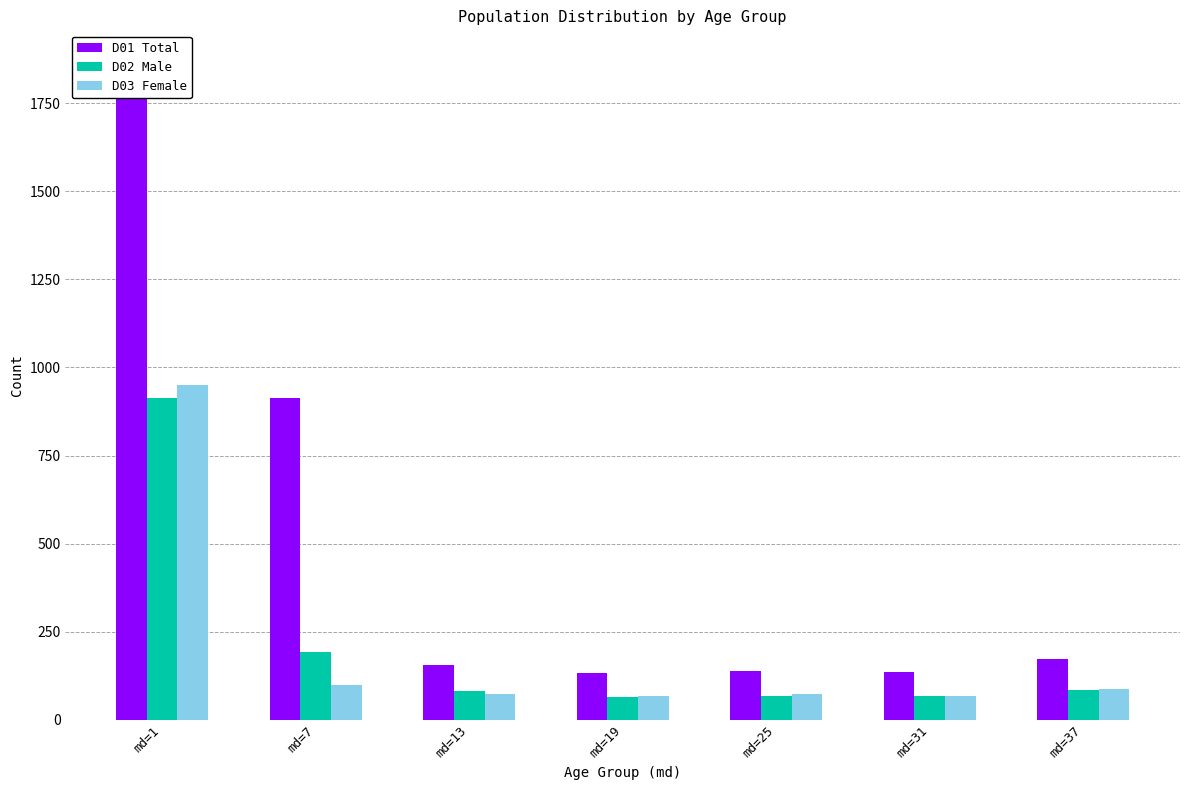

Reading left to right, list all the values displayed in this chart.

D01 Total: md=1=1863	md=7=913	md=13=155	md=19=133	md=25=140	md=31=137	md=37=173
D02 Male: md=1=913	md=7=192	md=13=82	md=19=64	md=25=68	md=31=68	md=37=86
D03 Female: md=1=950	md=7=99	md=13=73	md=19=69	md=25=72	md=31=69	md=37=87